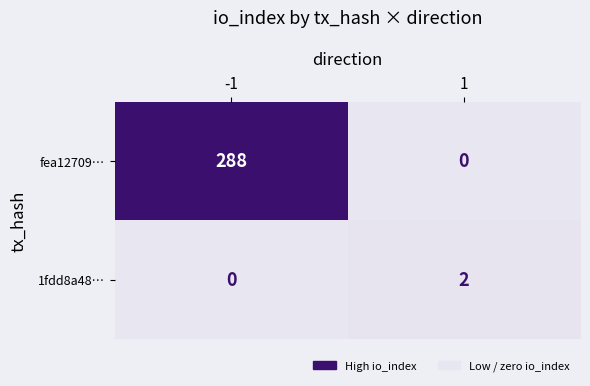

Is it true that 1fdd8a48… equals 3 at 1?

False